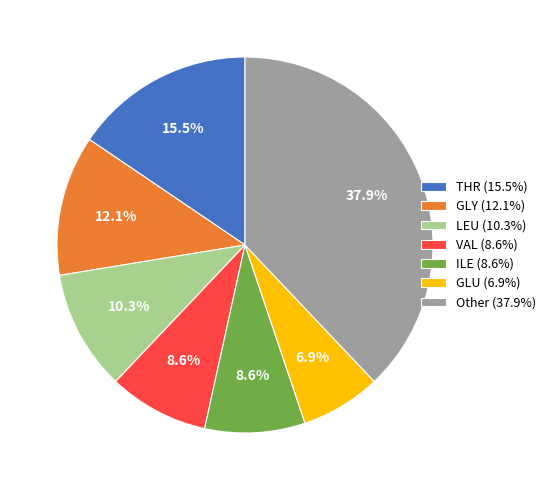

How many slices are in this pie chart?

7